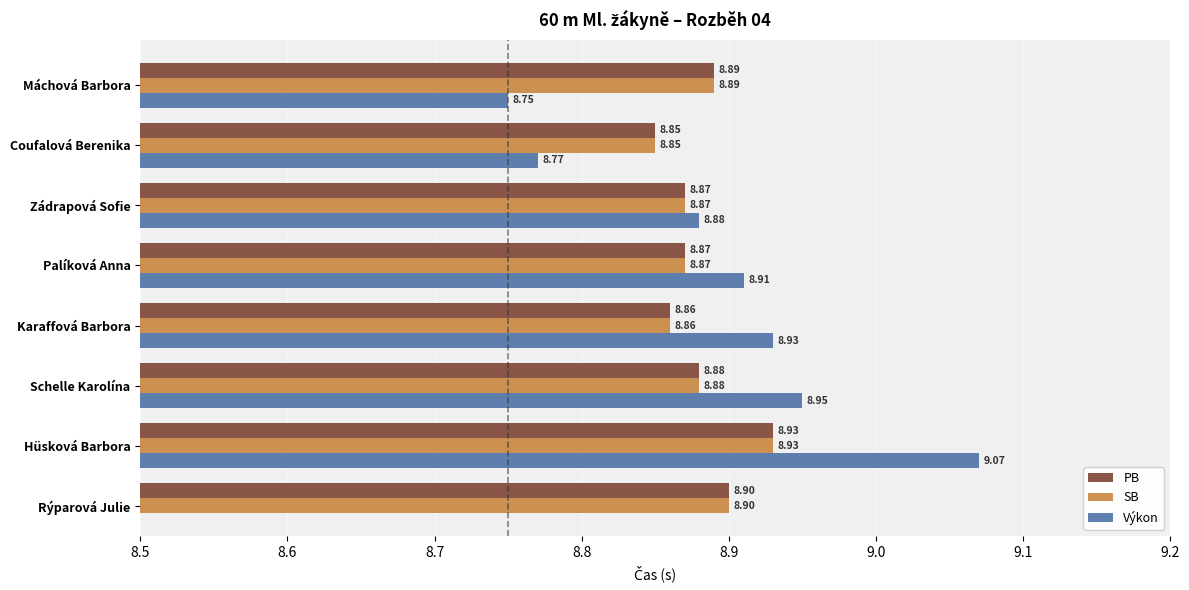

Where is SB nearest to the value 8?

Coufalová Berenika